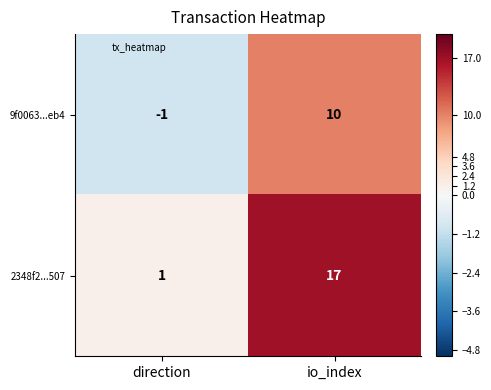

At which category is the sum across all series the highest?

io_index